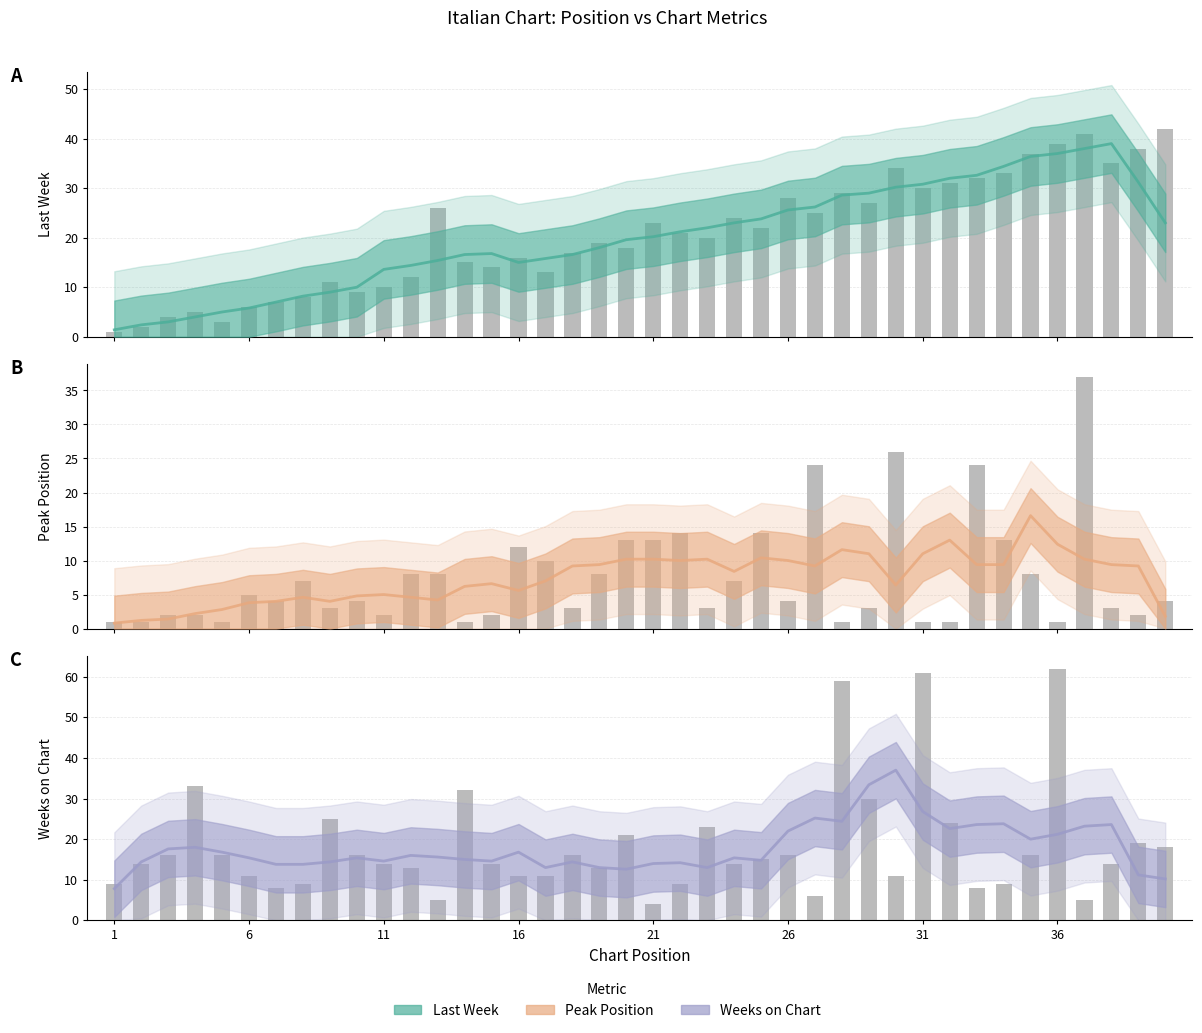

How many data points in Peak Position are less than 9?

20